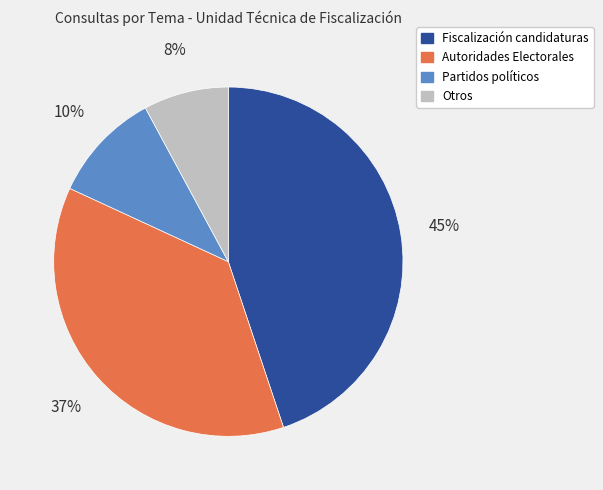

To the nearest percent, what is the difference between the largest and smallest slice percentages?

37%